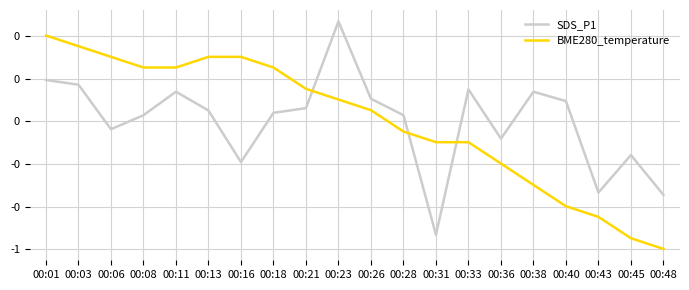

List the series in order of their overall mean, lowest first.

BME280_temperature, SDS_P1